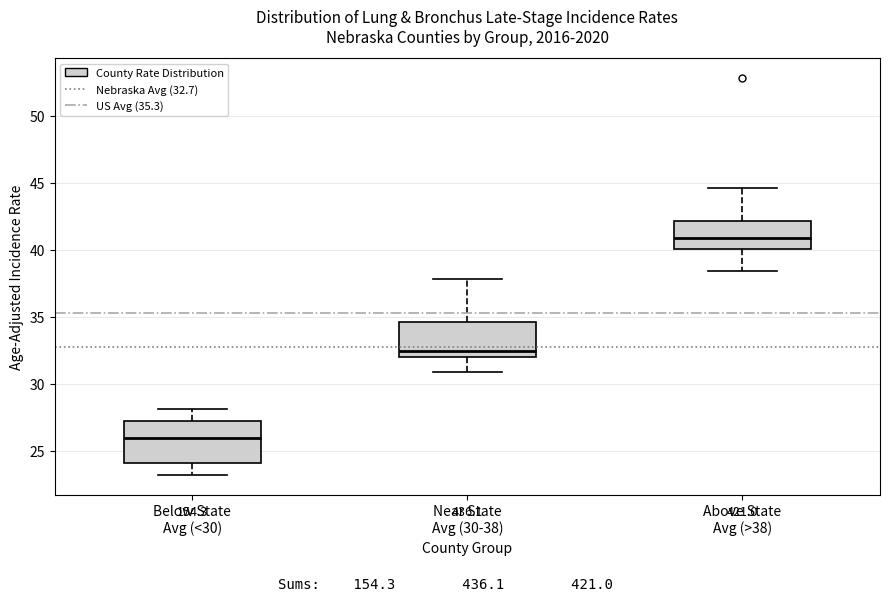

Where does the lower whisker of the box for Near State Avg (30-38) end on the y-axis? The values are not printed on the chart, so give them approximately, as read against the axis.

31.0